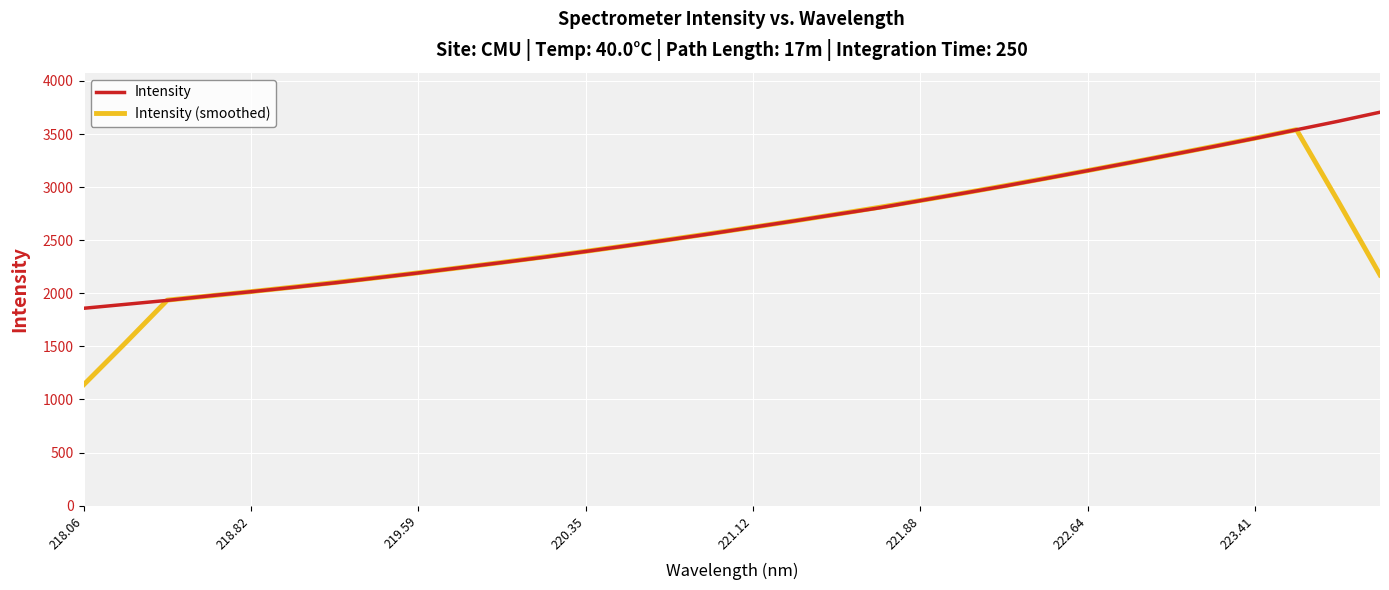

List the series in order of their peak value, highest first.

Intensity, Intensity (smoothed)